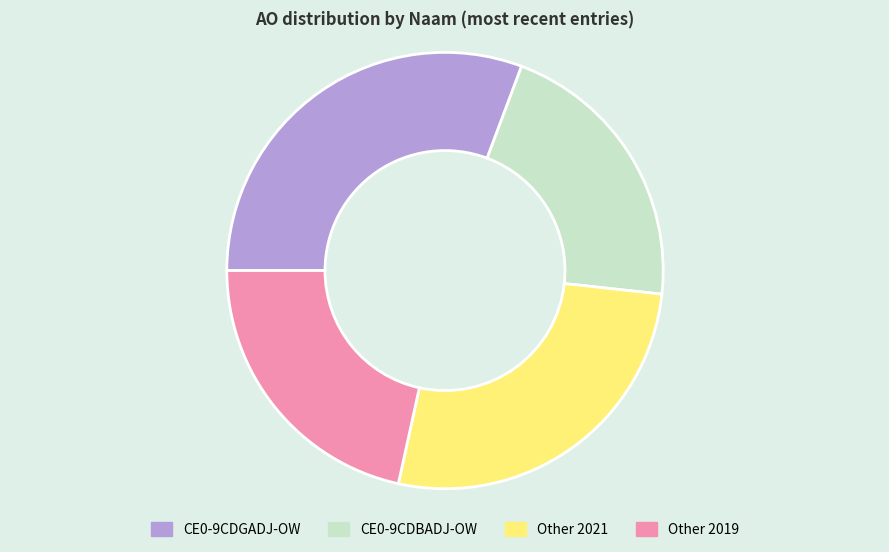

Does any single category account for the majority?

No